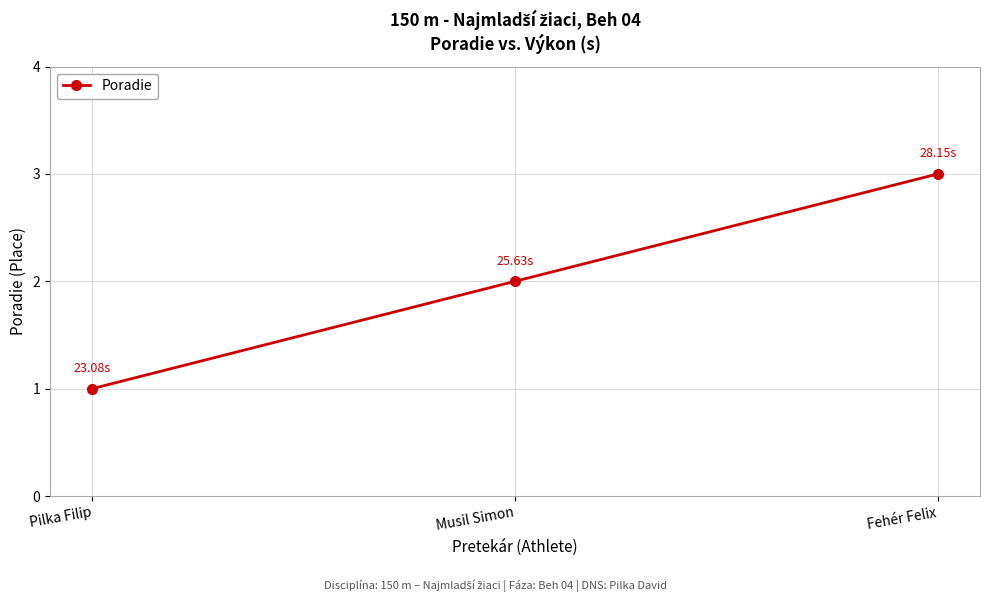

How many series are shown in this chart?

1